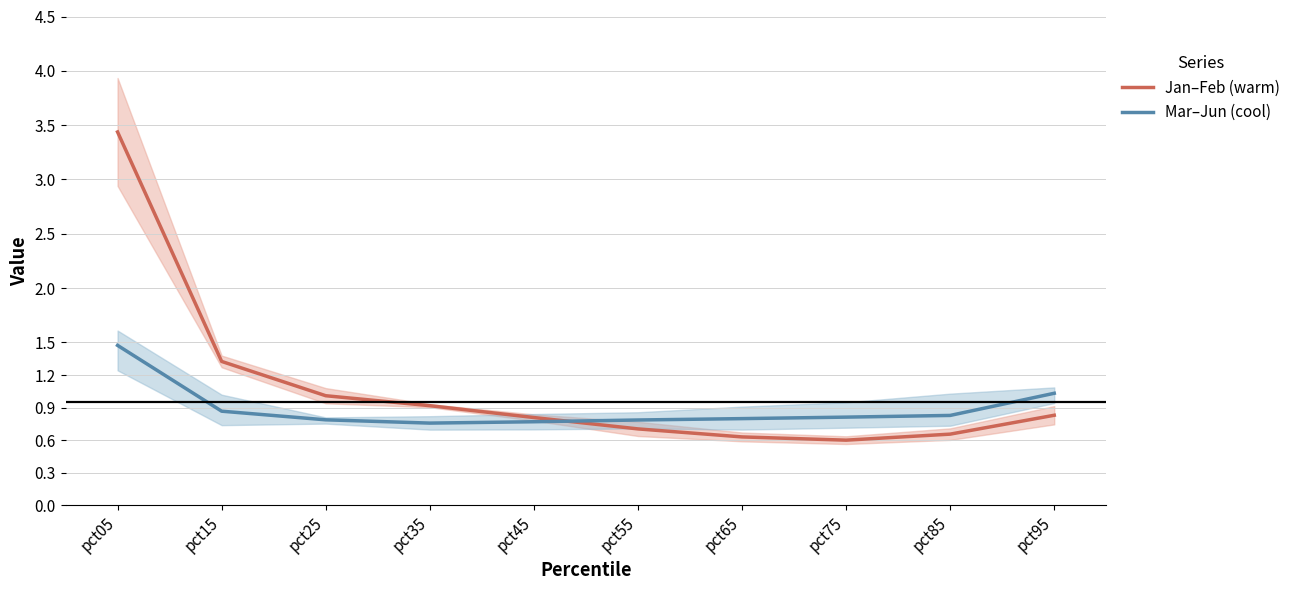

Between pct15 and pct75, which is larger?

pct15